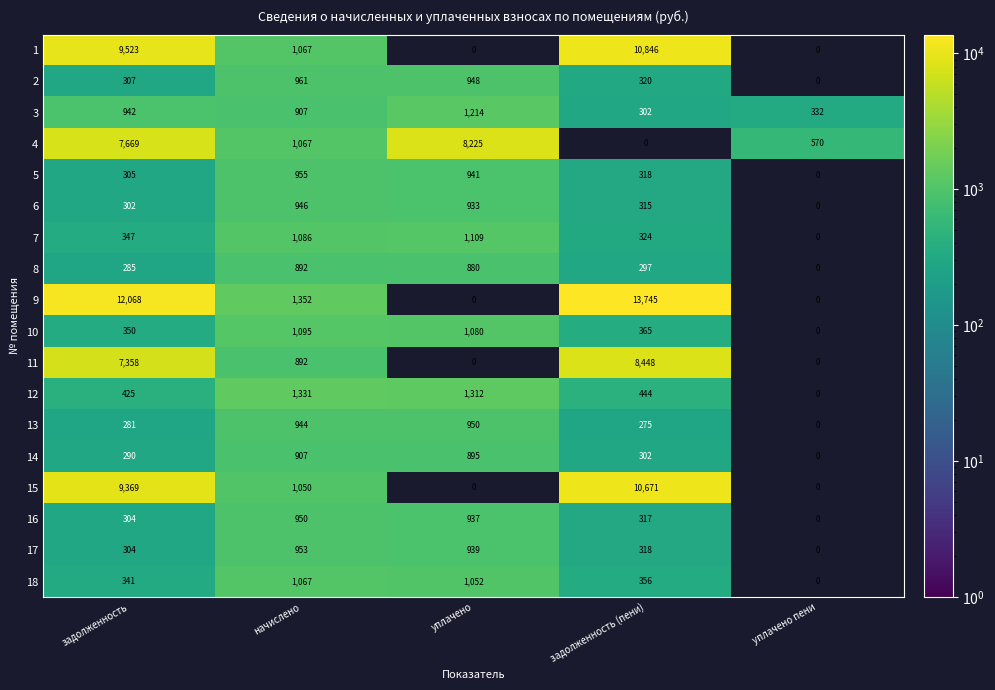

Which series changed the most between уплачено and задолженность (пени)?

9